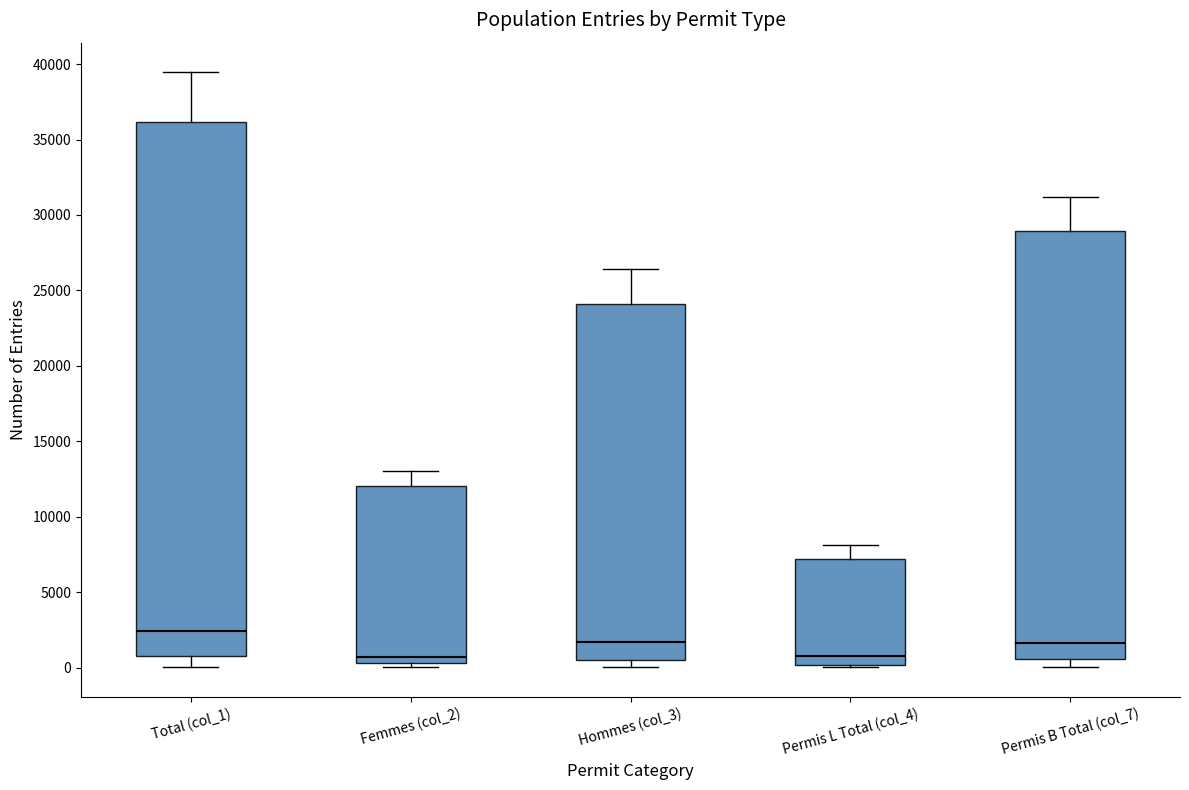

Reading left to right, read every box against the y-axis: the position of its median line, the range the box covers, and the ends of its whiskers. The values are not printed on the chart, so give them approximately, as read against the axis.

Total (col_1): median 2500, box 1000 to 36000, whiskers 0 to 39500
Femmes (col_2): median 500 (just above the box's lower edge), box 500 to 12000, whiskers 0 to 13000
Hommes (col_3): median 1500, box 500 to 24000, whiskers 0 to 26500
Permis L Total (col_4): median 1000, box 0 to 7000, whiskers 0 (just below the box's lower edge) to 8000
Permis B Total (col_7): median 1500, box 500 to 29000, whiskers 0 to 31000